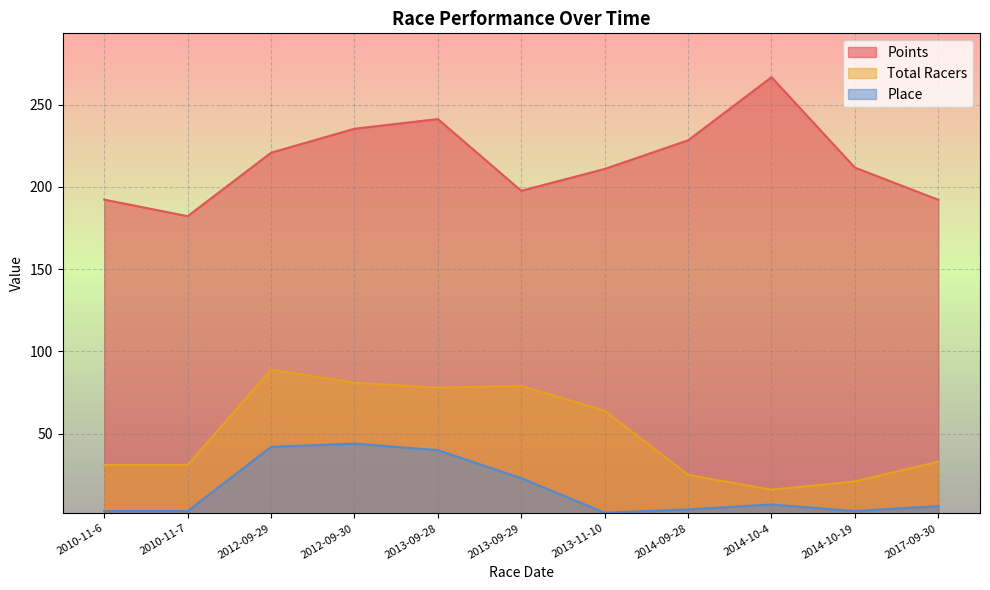

True or false: Place has more than 1 interior local peaks.

True